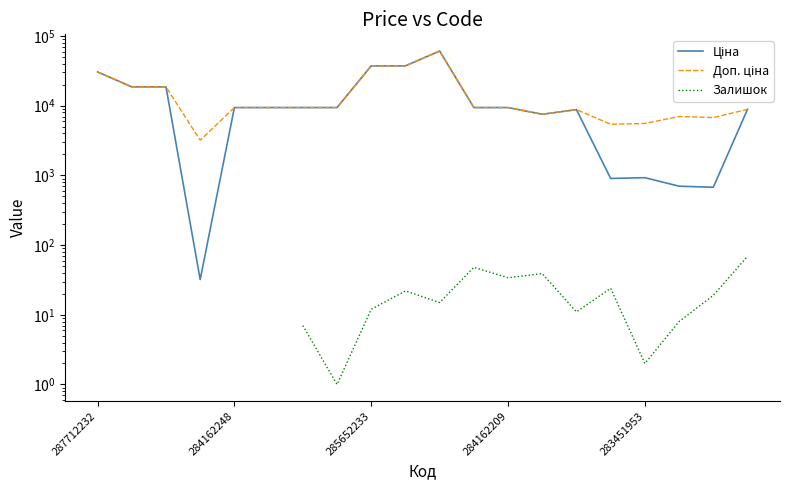

What is the approximate value of Залишок at 7?

1.0